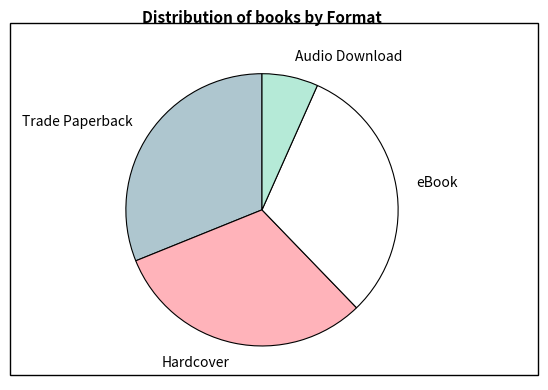

Is it true that Audio Download is 7% of the pie?

True